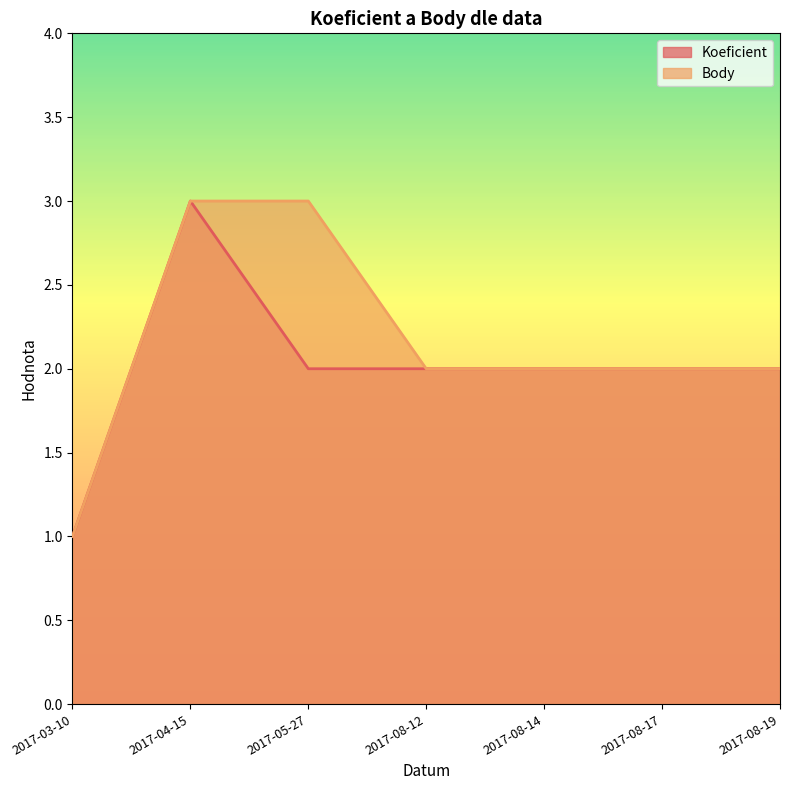

Does the chart display data point markers on the line(s)?

No